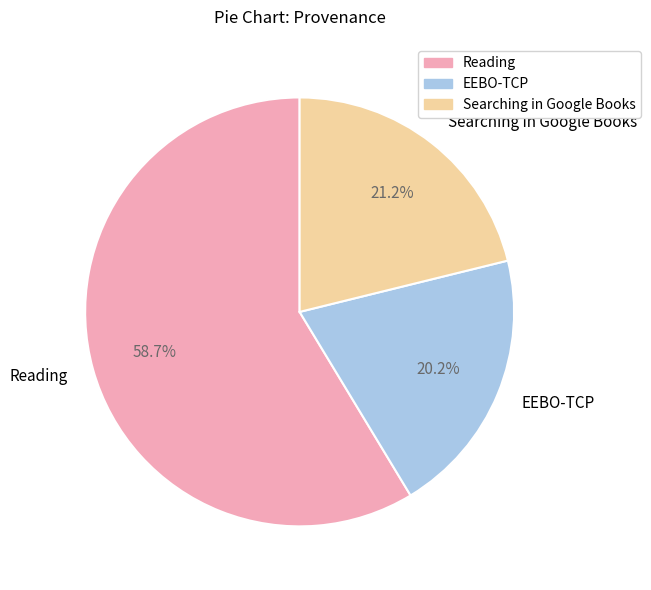

Which category has the biggest portion of the pie?

Reading